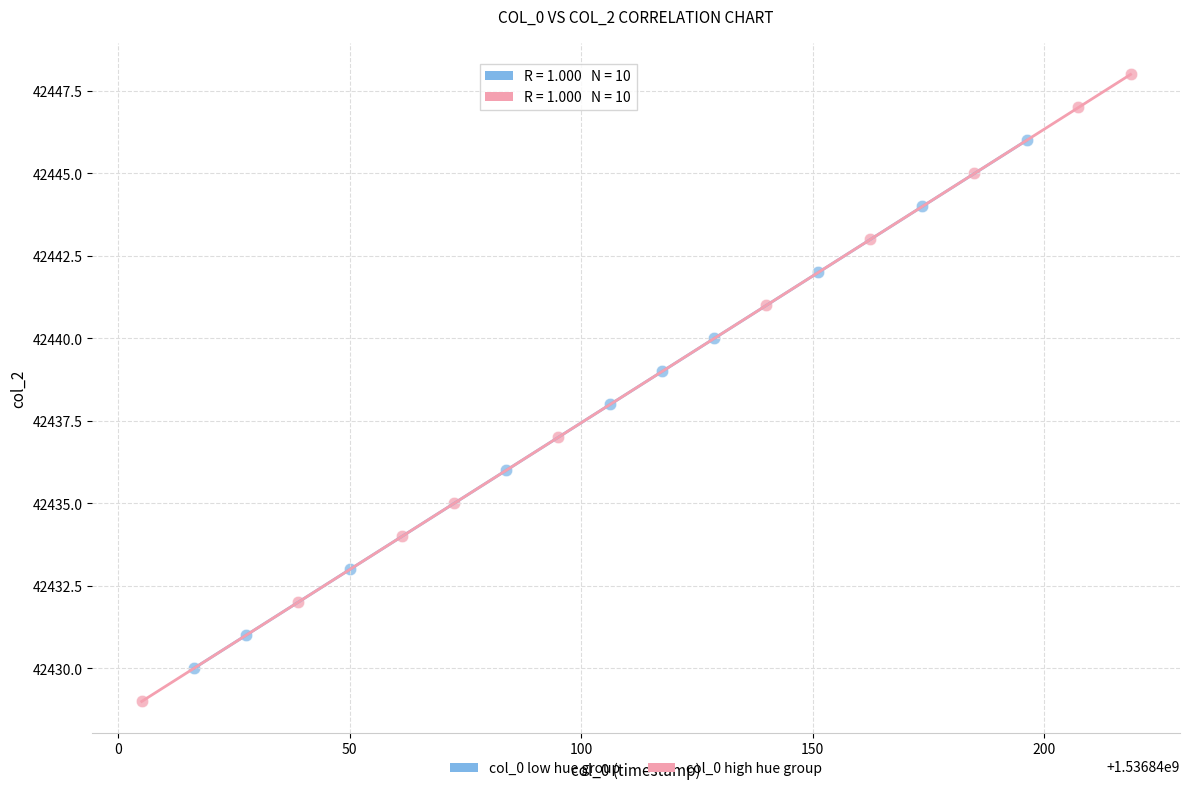

Which series contains the highest Y value?

col_0 high hue group